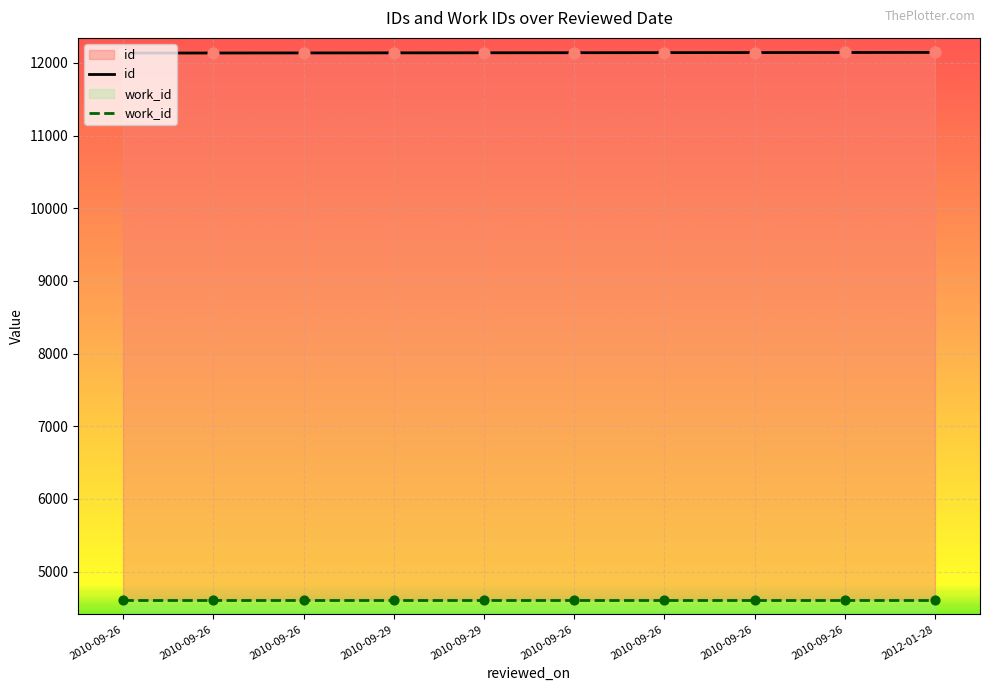

What is the ratio of the value at 2010-09-26 to the value at 2010-09-26?

1.0